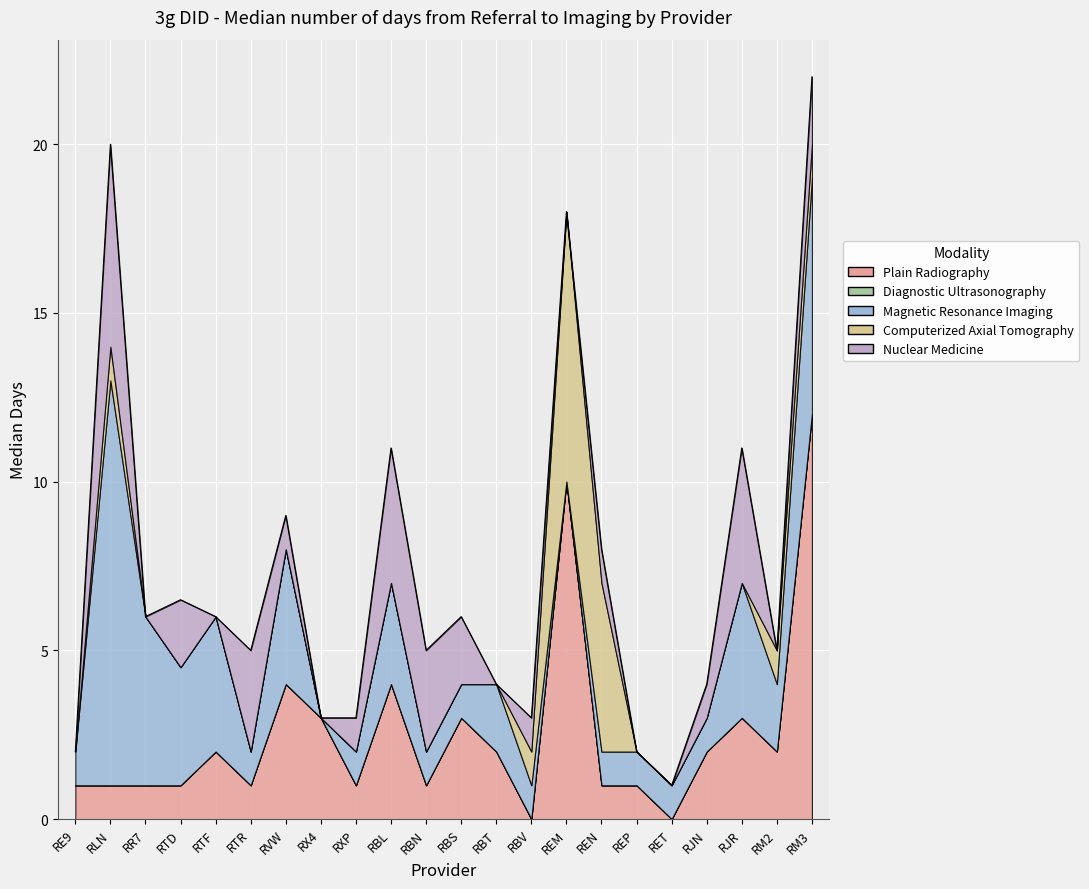

How many values in the Plain Radiography series are below 2?

11